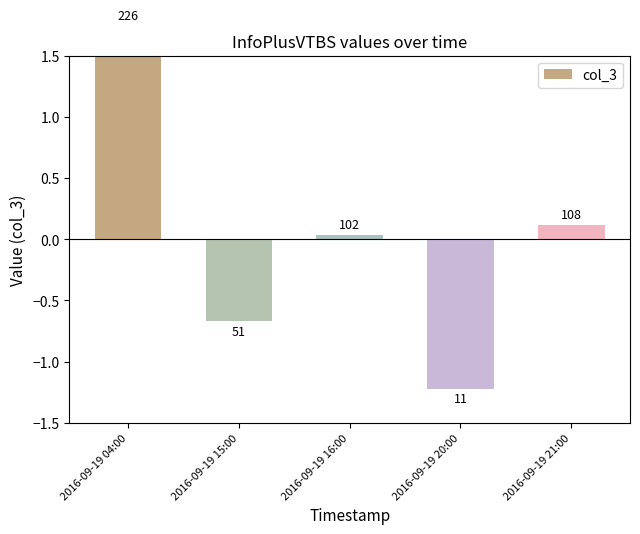

What is the difference between the second highest and second lowest values?

0.8